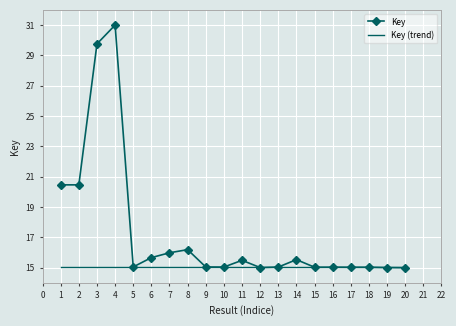

List the series in order of their overall mean, lowest first.

Key (trend), Key